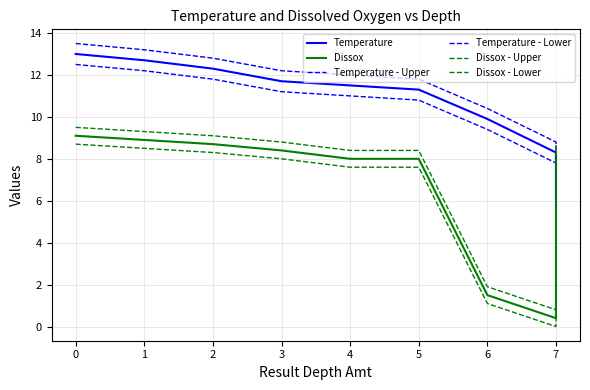

In Dissox - Upper, how many points are lower than both neighbors (excluding endpoints)?

1